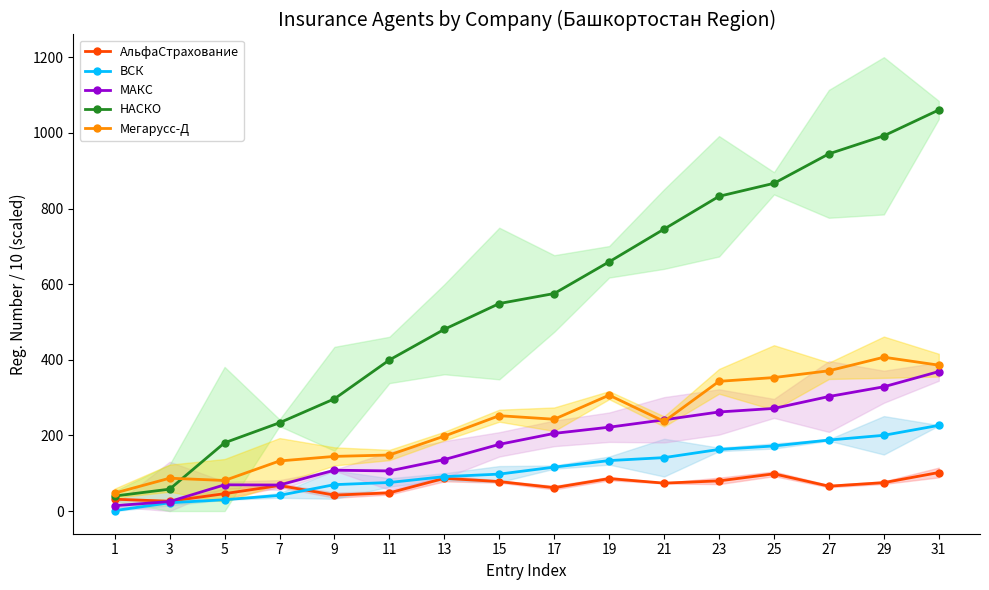

At which category is the sum across all series the highest?

31